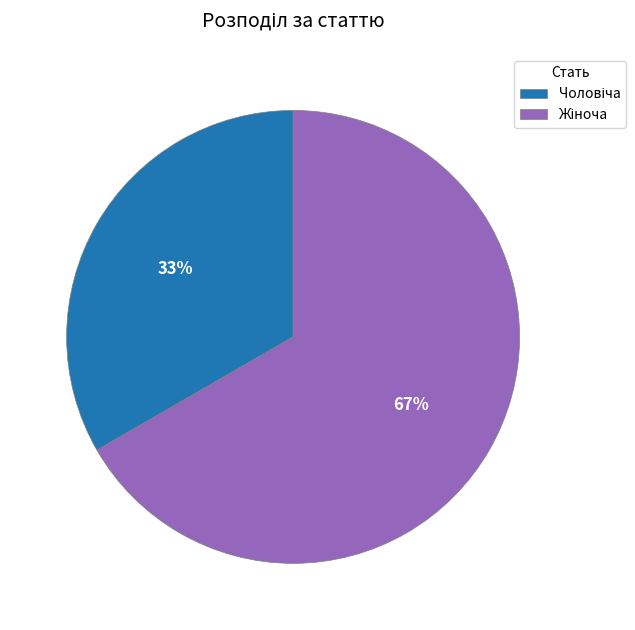

To the nearest percent, what is the average slice percentage?

50%